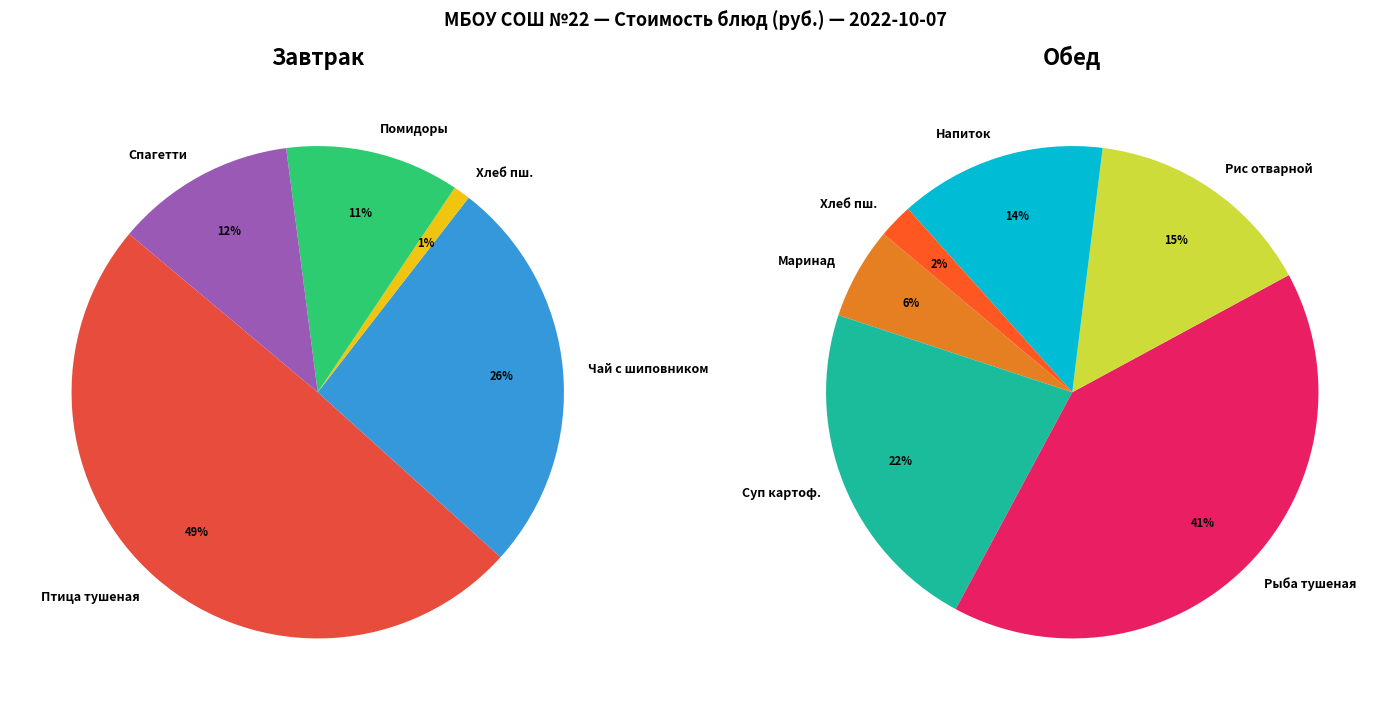

Between Помидоры порционные and Маринад из моркови, which is larger?

Помидоры порционные